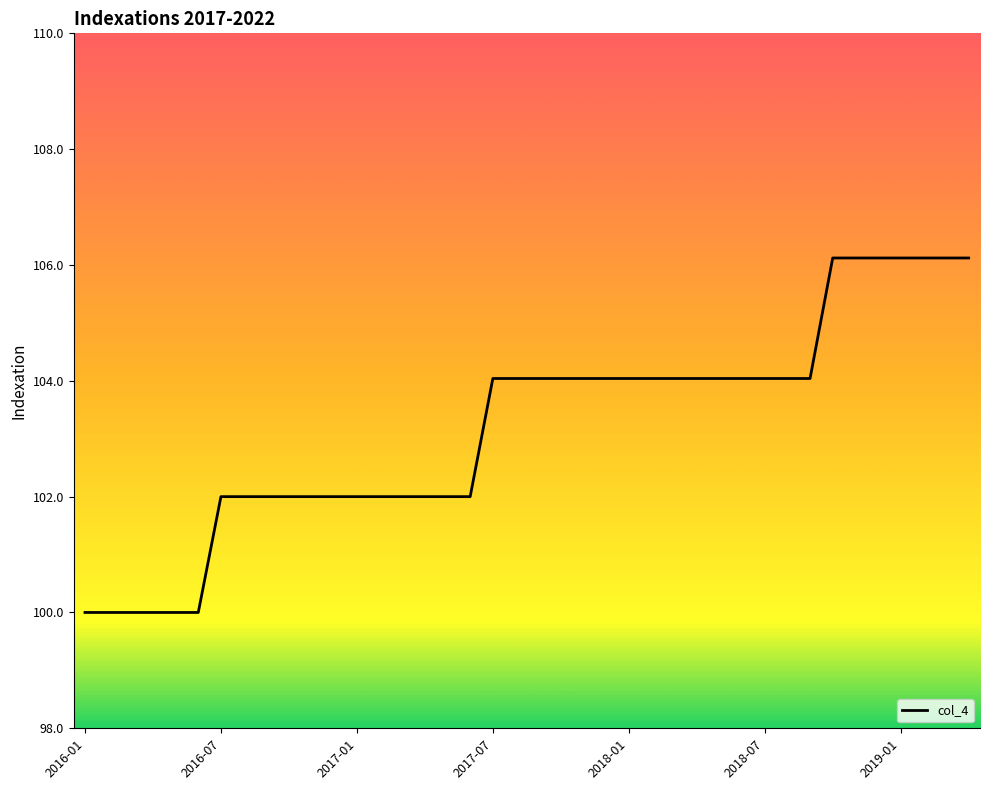

What is the maximum value shown in the chart?

106.1